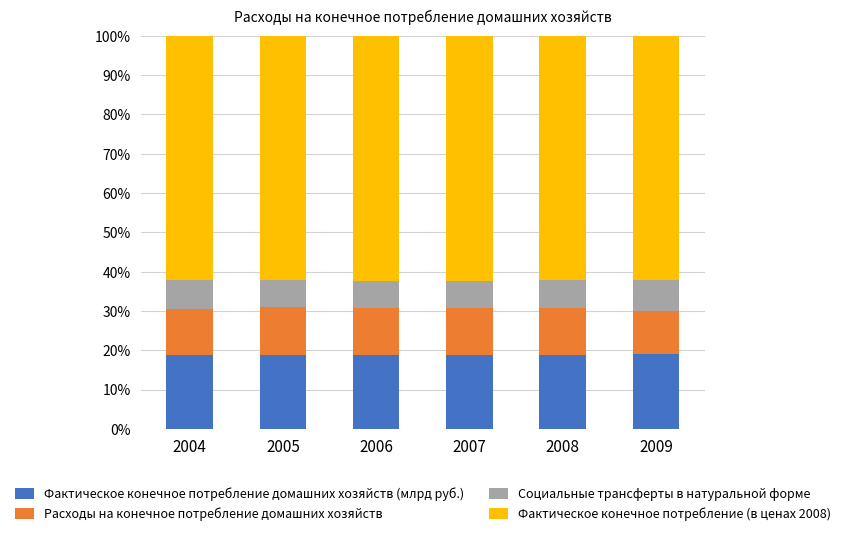

What is the lowest value of the Фактическое конечное потребление домашних хозяйств (млрд руб.) series?

18.9